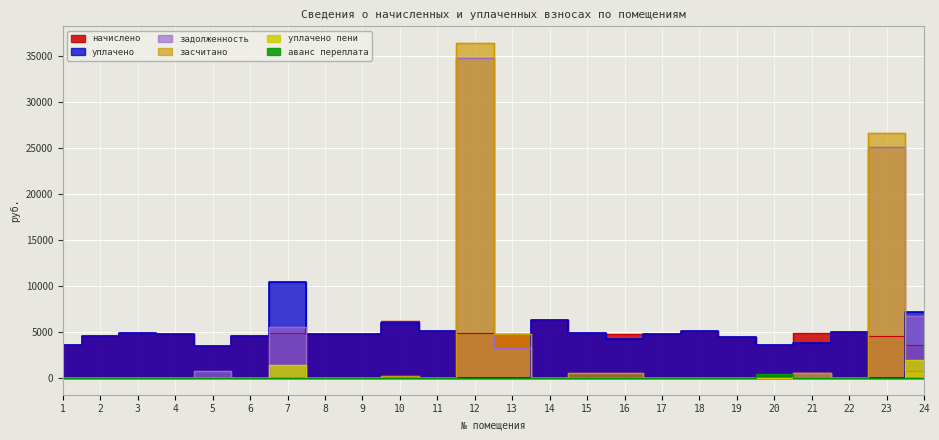

Rank the series by their maximum value, from lowest to highest.

аванс переплата, уплачено пени, начислено, уплачено, задолженность, засчитано